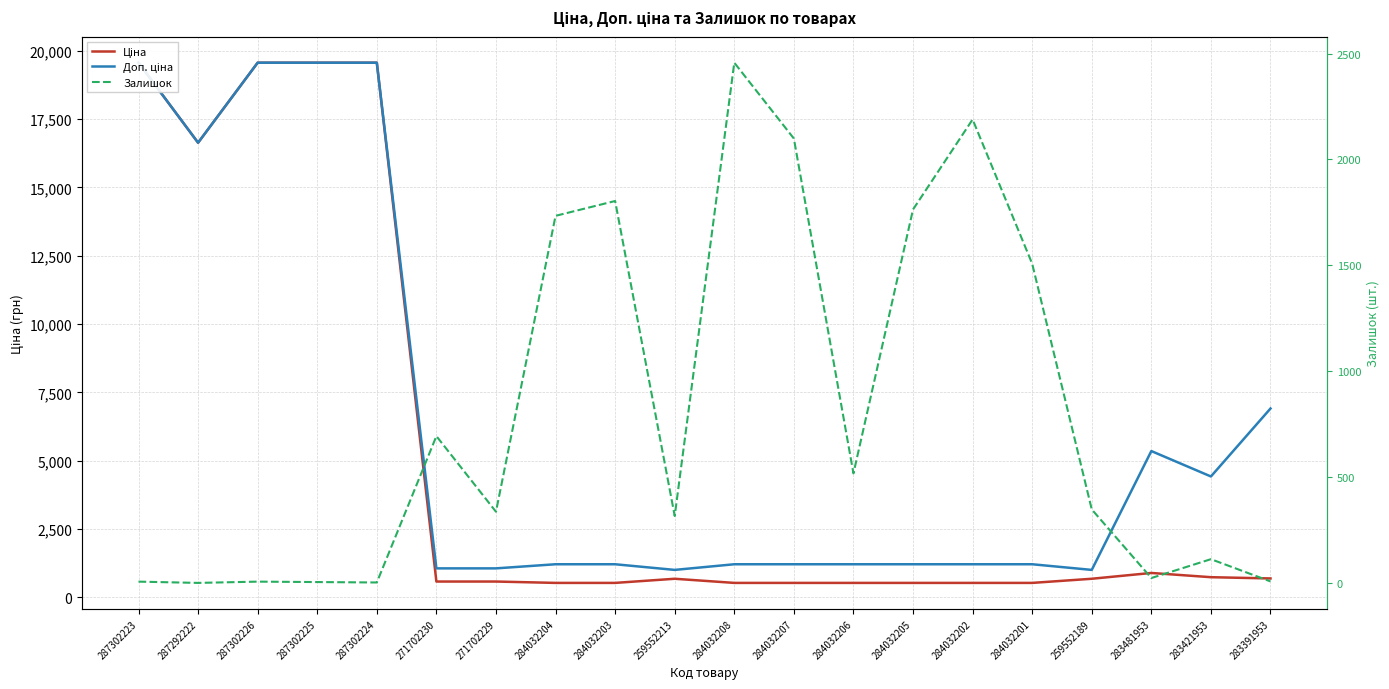

What position from the right is 284032206?

8